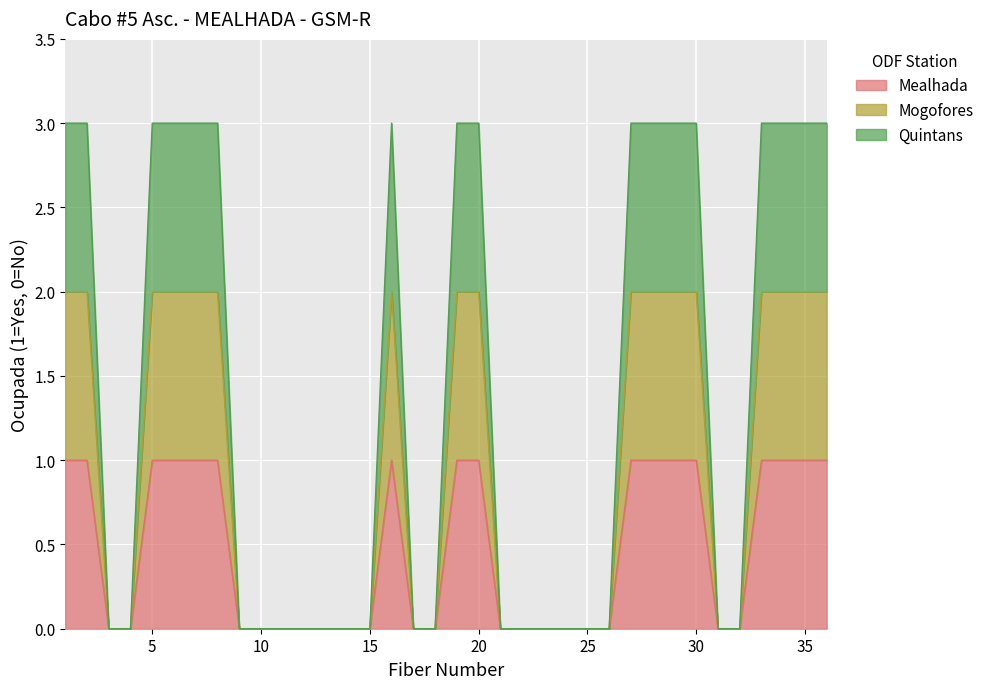

What is the maximum value for Mogofores?

1